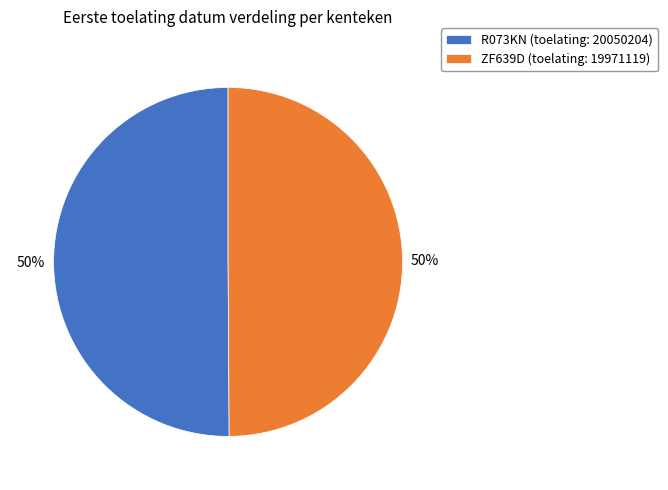

To the nearest percent, what portion does ZF639D (toelating: 19971119) represent?

50%